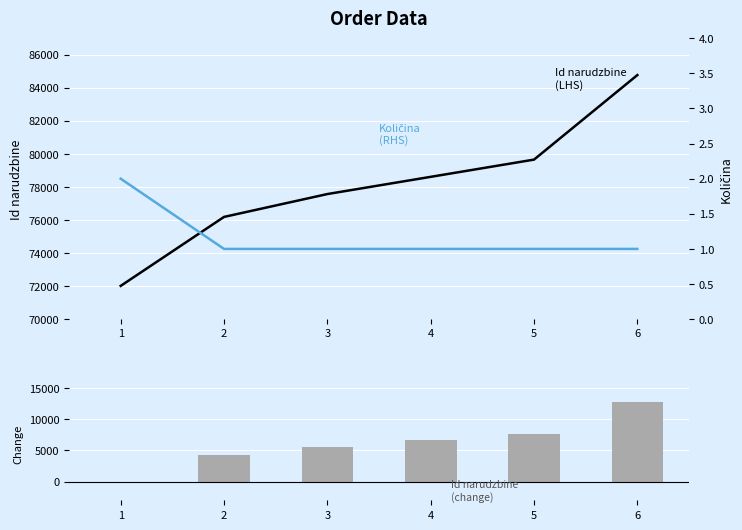

Reading left to right, what are all the values shown in this chart?

Id narudzbine: 72012	76187	77571	78613	79656	84773
Kolicina: 2	1	1	1	1	1
Id narudzbine change: 0	4175	5559	6601	7644	12761